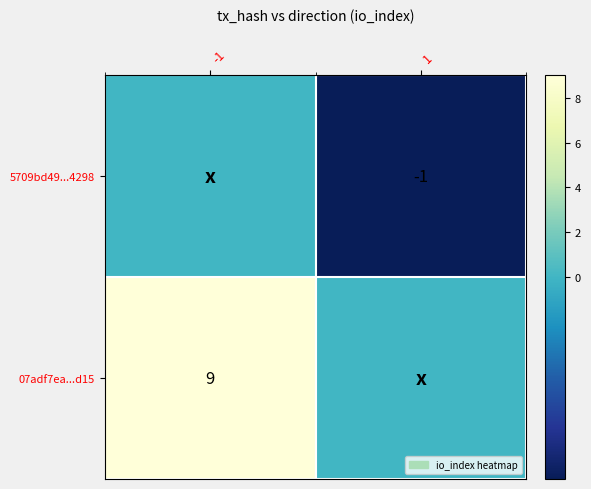

True or false: 5709bd49...4298 has a value of -1 at 1.

True